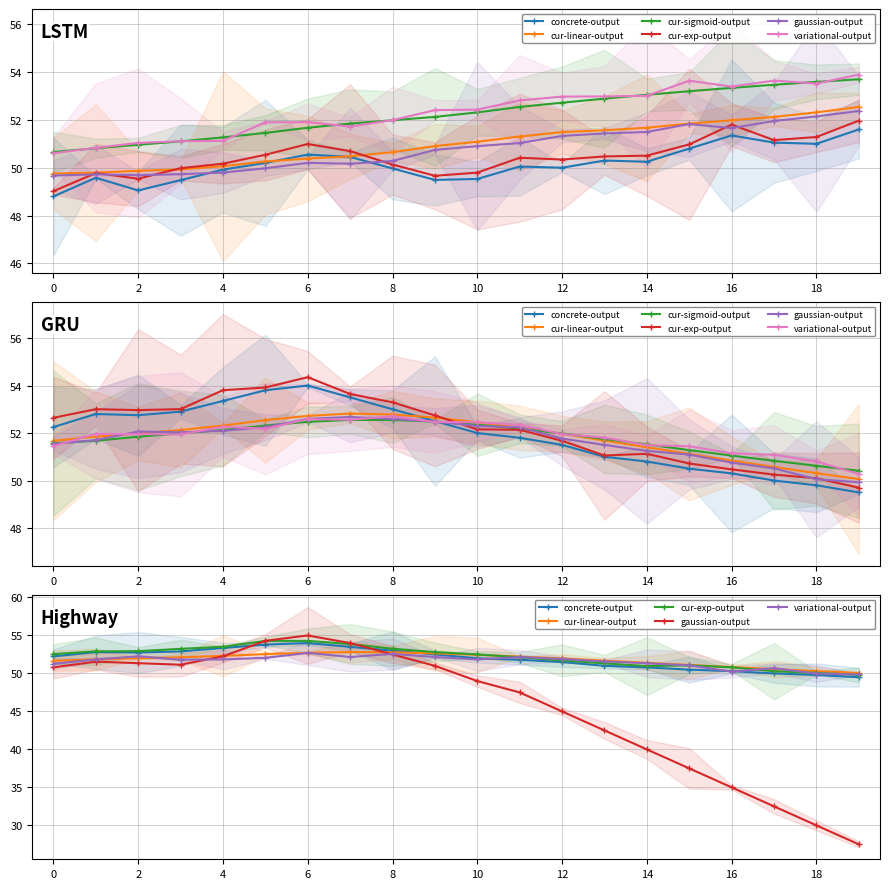

Count the number of categories in the chart.

20